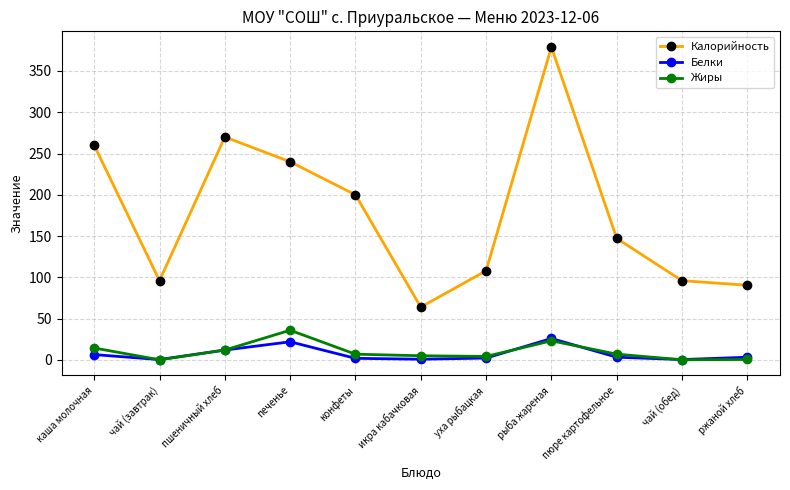

At which category does Белки reach its first local peak?

печенье